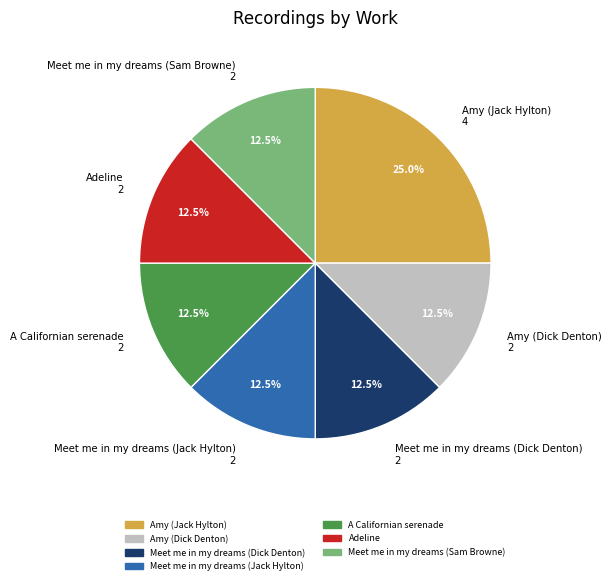

Does Amy (Jack Hylton) represent more than half of the total?

No